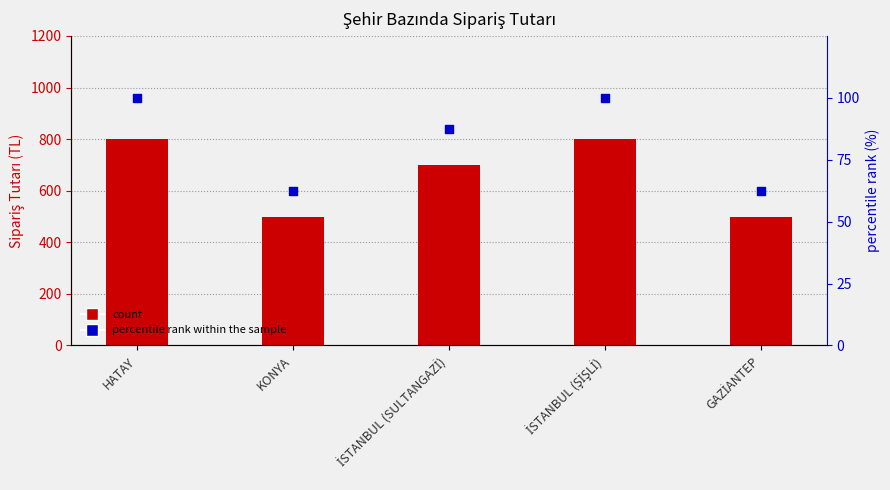

At how many categories does at least one series exceed 455?

5